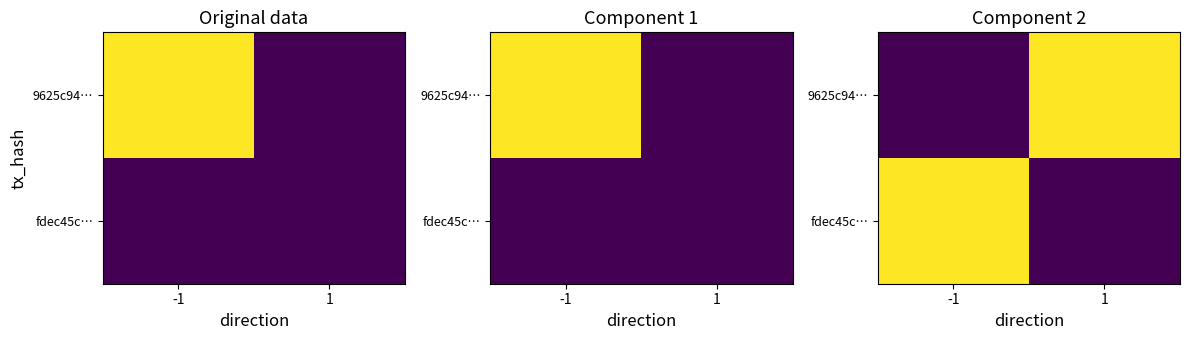

Count the number of categories in the chart.

2